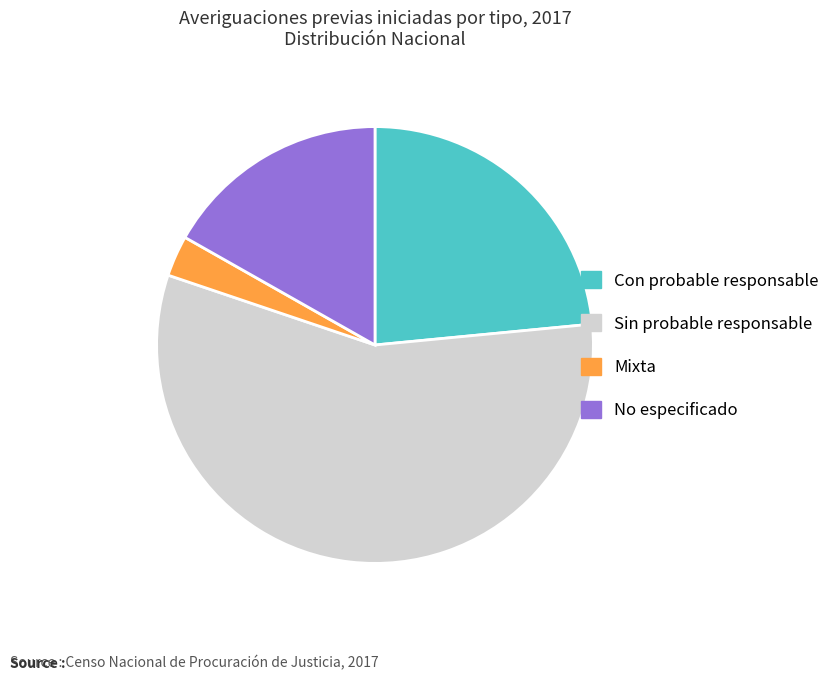

Do Sin probable responsable and Mixta together represent more than half of the pie?

Yes